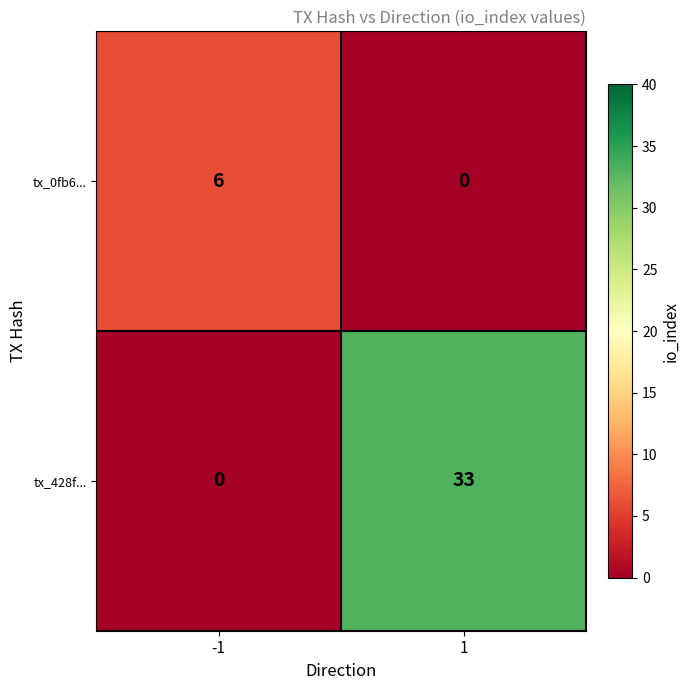

Between -1 and 1, which series saw the biggest shift?

tx_428f...